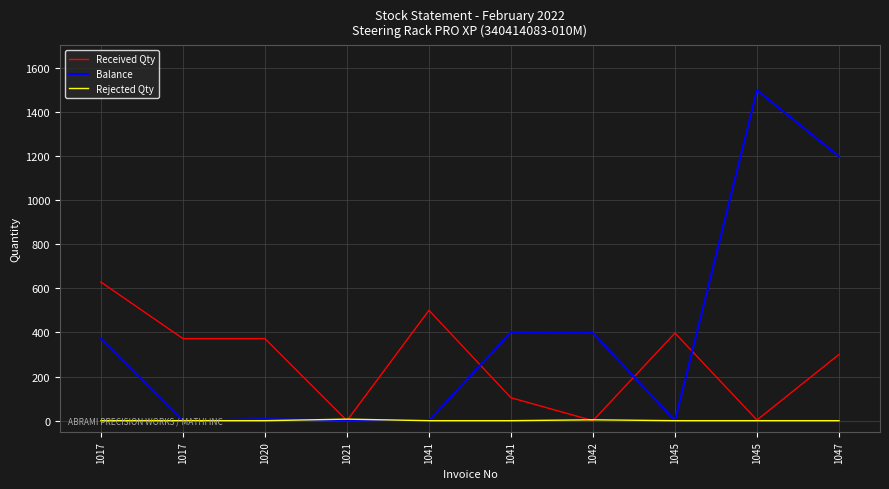

How many intersections are there between Rejected Qty and Balance?

1